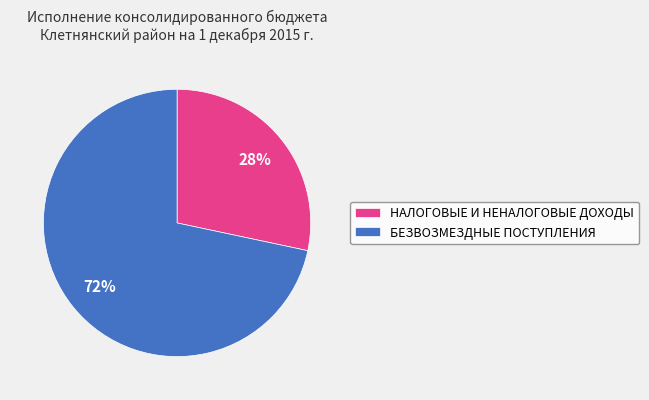

To the nearest percent, what percentage of the pie is НАЛОГОВЫЕ И НЕНАЛОГОВЫЕ ДОХОДЫ?

28%